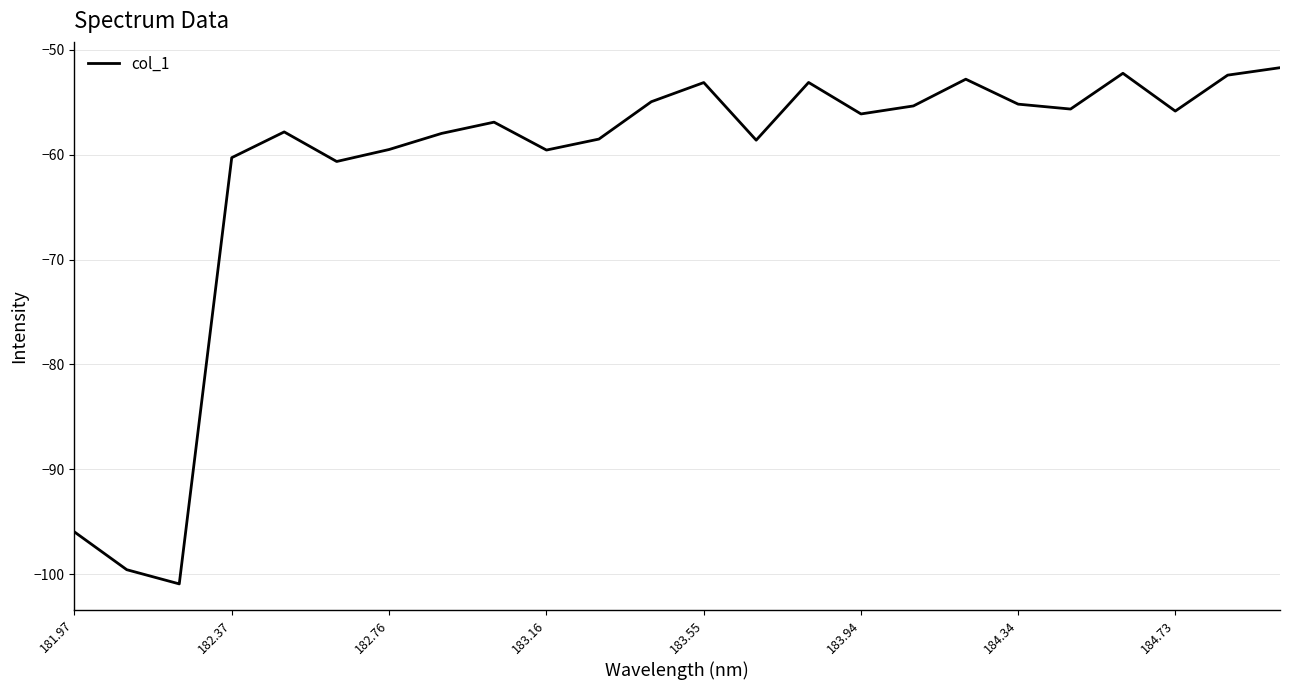

True or false: the data has more than 2 interior local peaks.

True